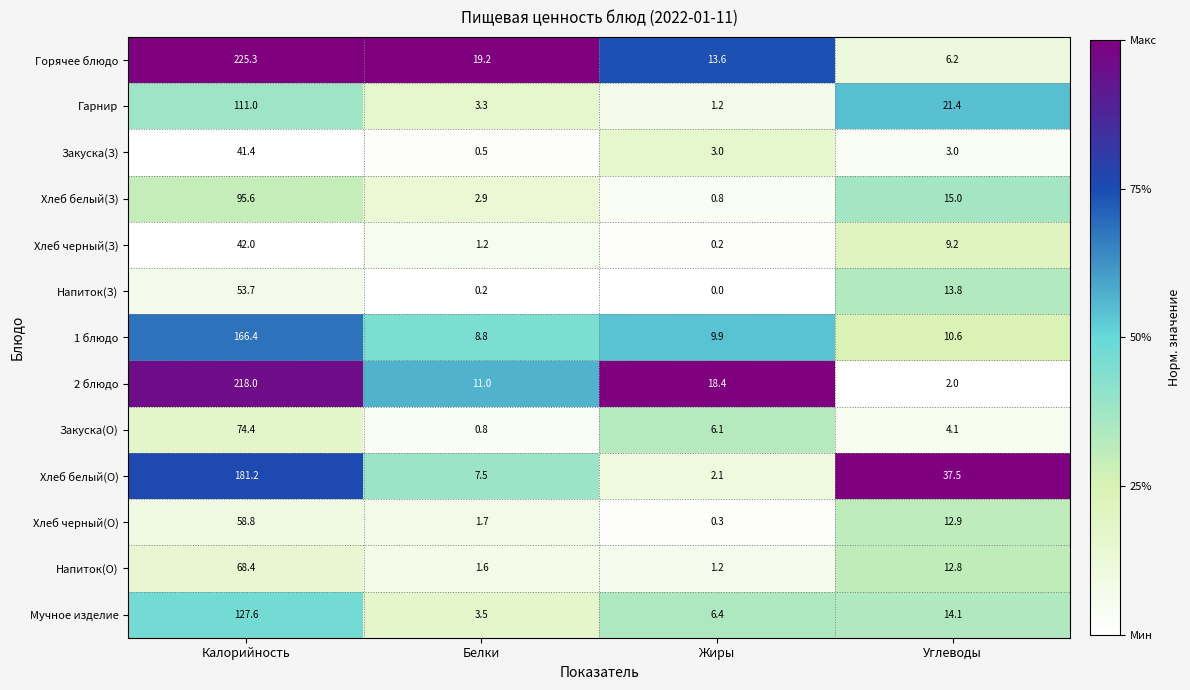

How many categories are shown in the chart?

4